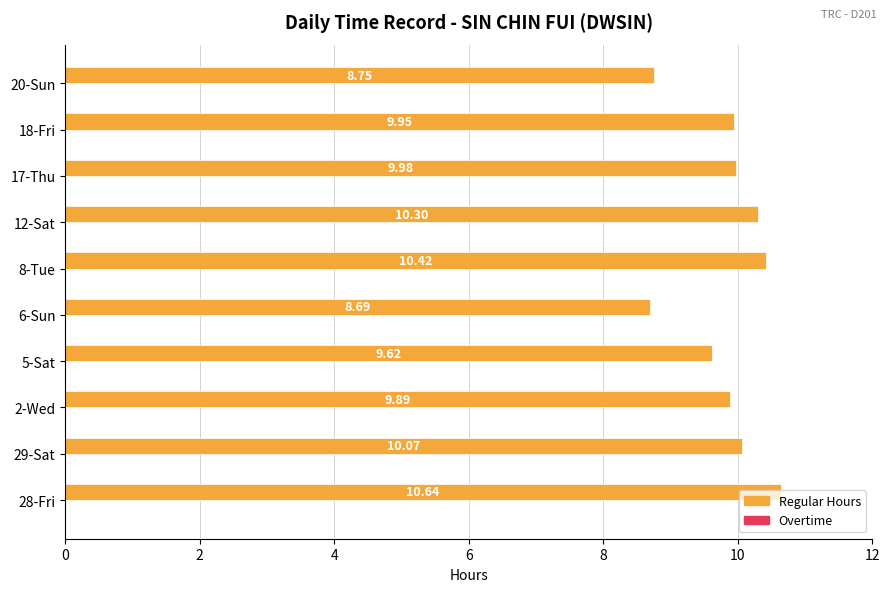

What is the average value?

9.8